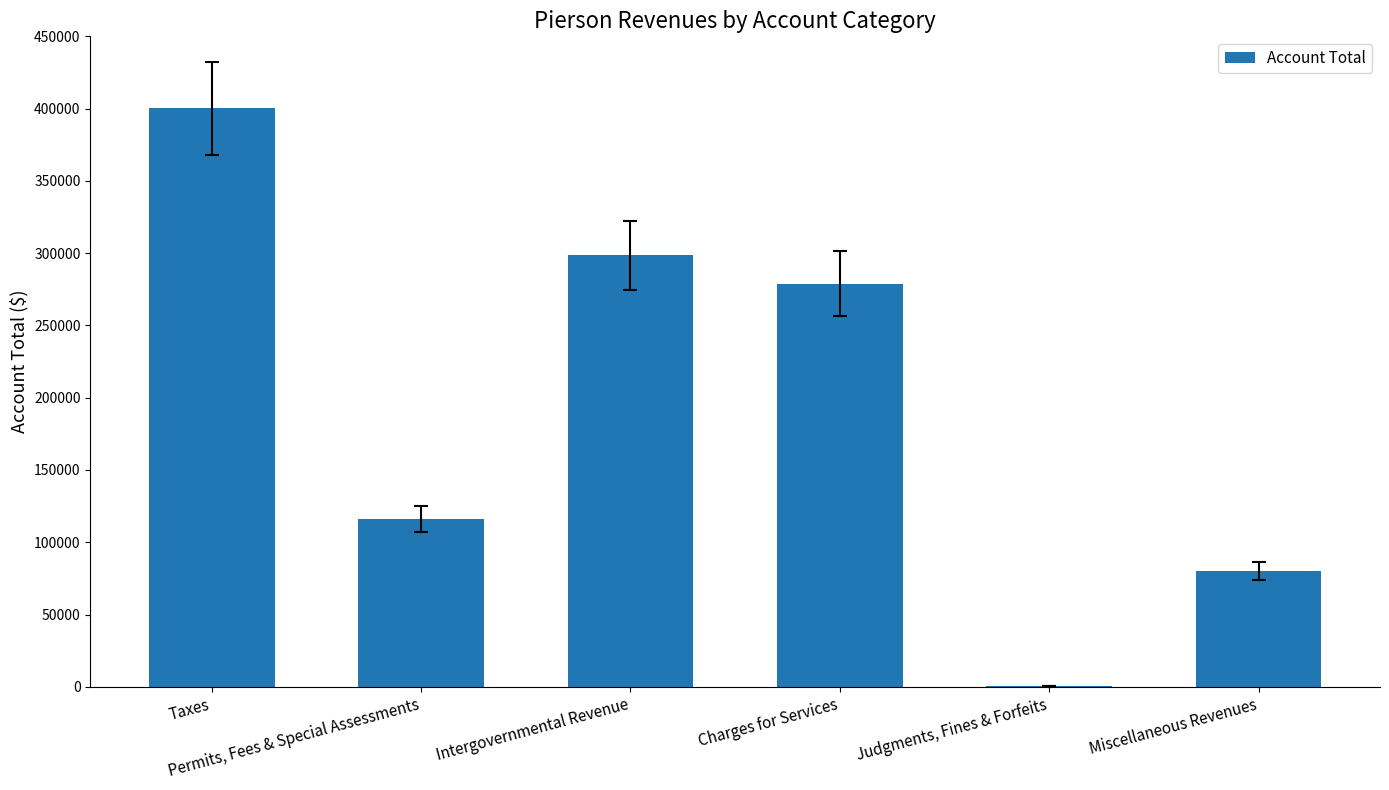

What is the maximum value shown in the chart?

400160